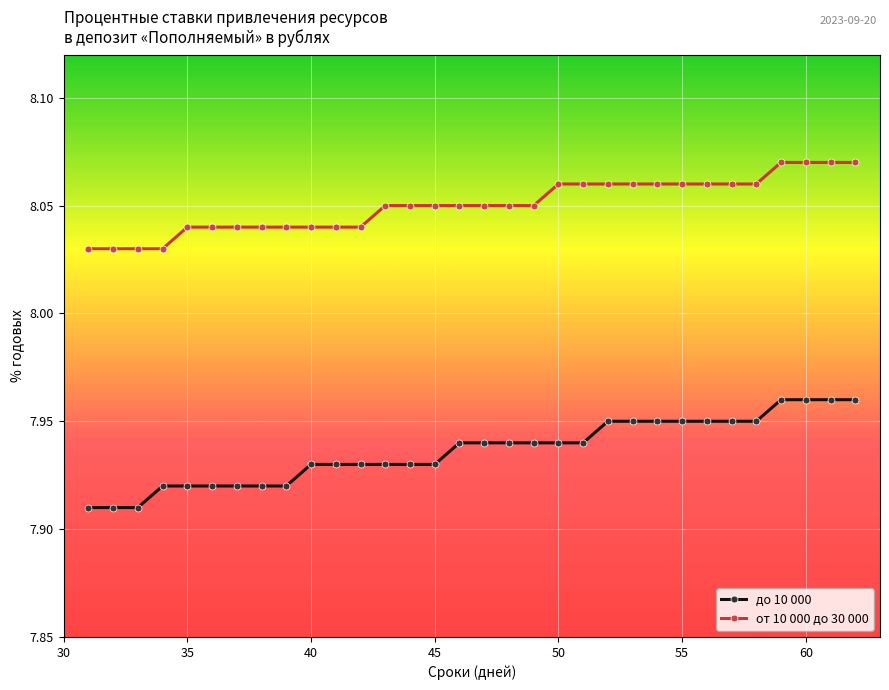

What is the sum of all до 10 000 values?

254.0